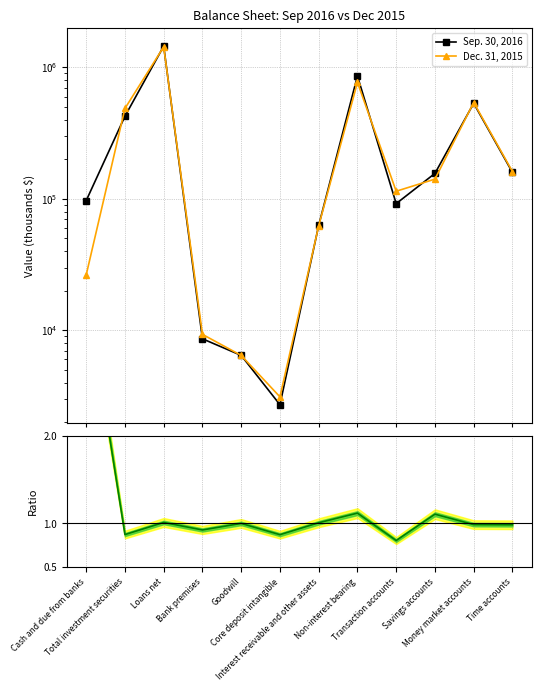

How many data points in Sep.2016 / Dec.2015 are above 1?

5